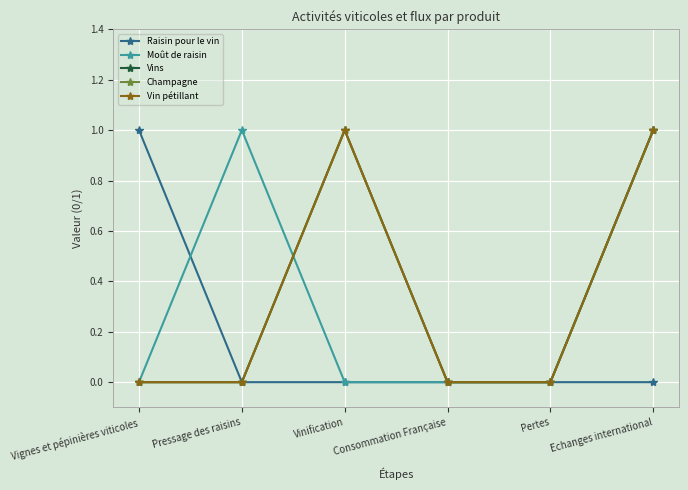

Reading left to right, transcribe all the data shown in this chart.

Raisin pour le vin: 1	0	0	0	0	0
Moût de raisin: 0	1	0	0	0	1
Vins: 0	0	1	0	0	1
Champagne: 0	0	1	0	0	1
Vin pétillant: 0	0	1	0	0	1